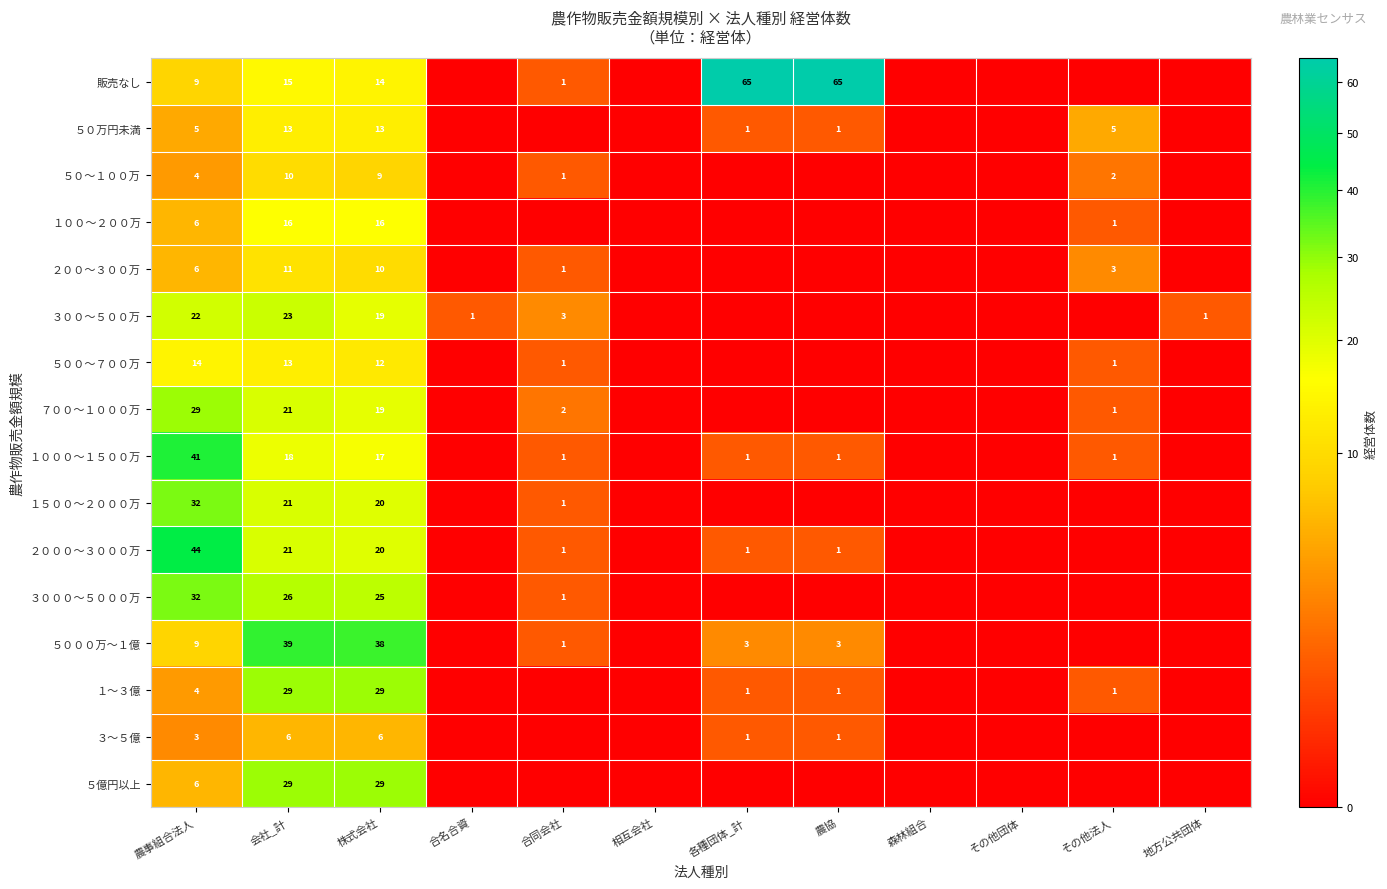

What is the sum of the ３００～５００万 values at 農事組合法人 and 地方公共団体?

23